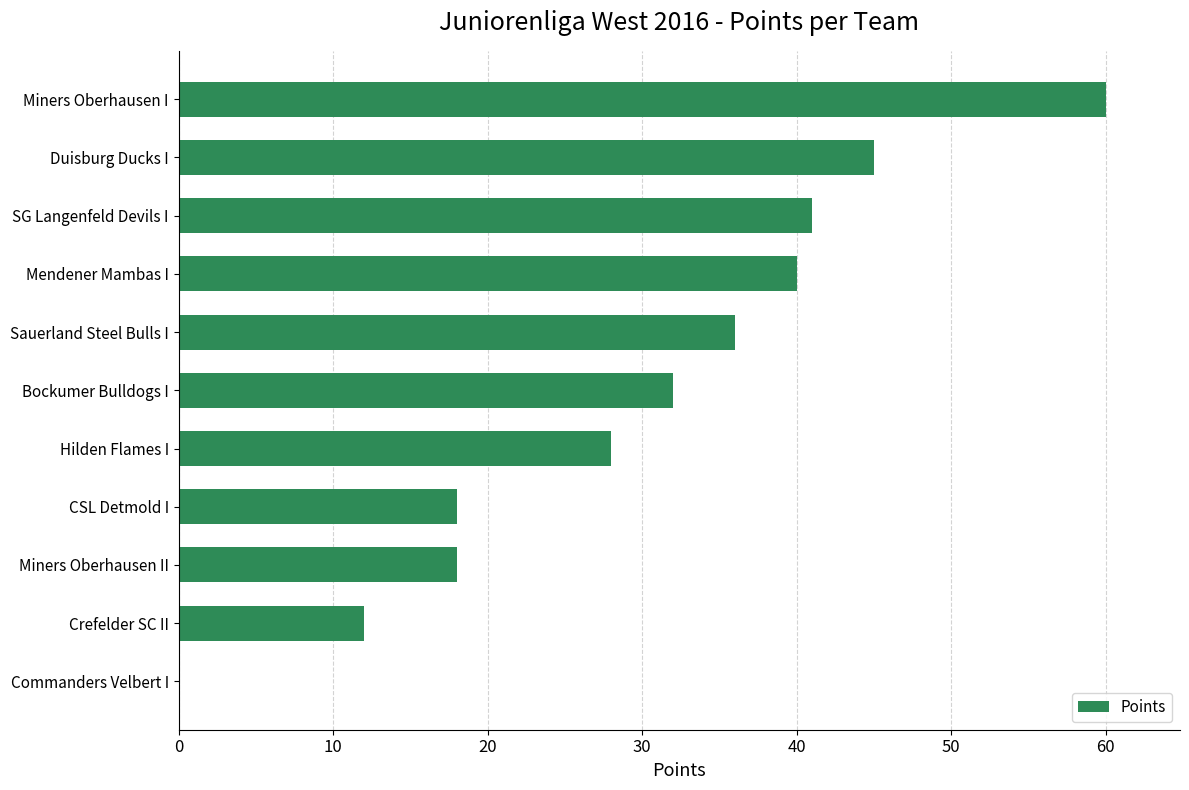

Which has a higher value, Duisburg Ducks I or Sauerland Steel Bulls I?

Duisburg Ducks I